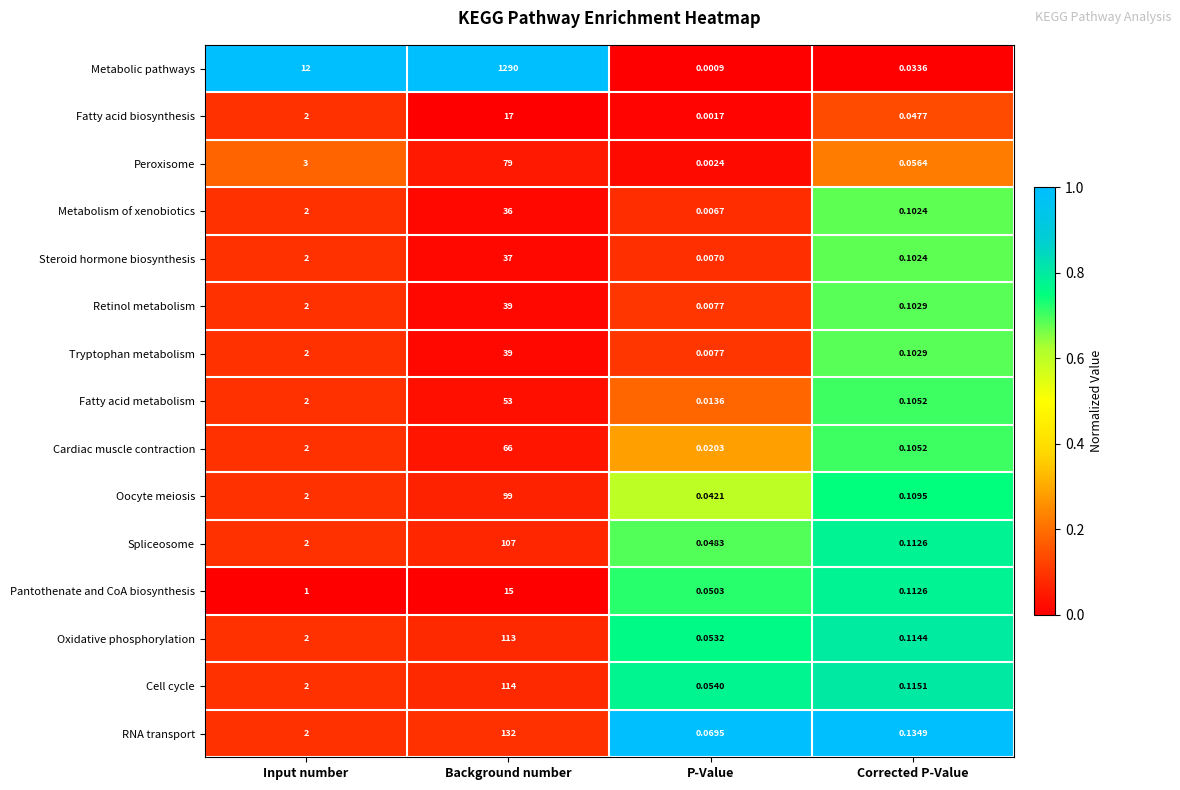

Which series has the widest spread of values?

Metabolic pathways